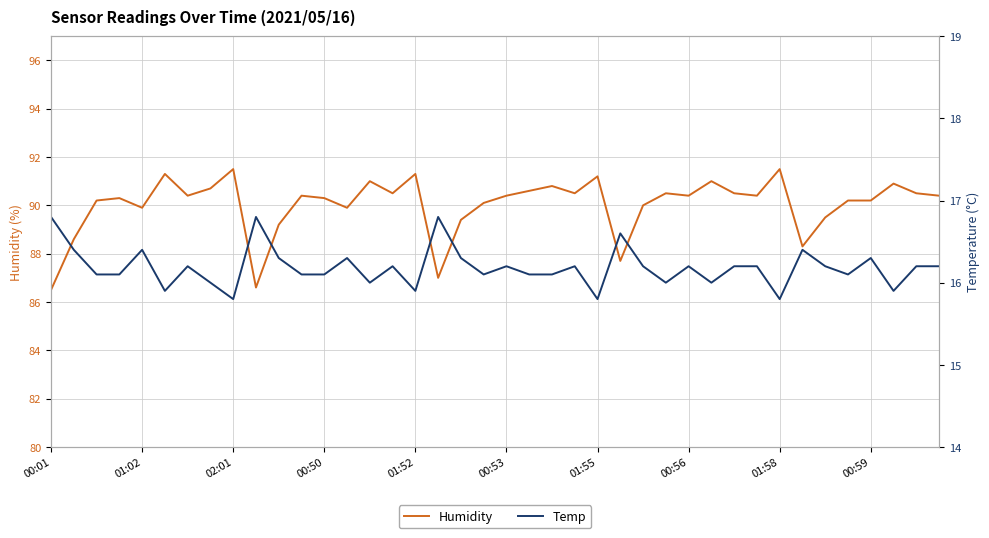

How many distinct data groups are displayed?

2